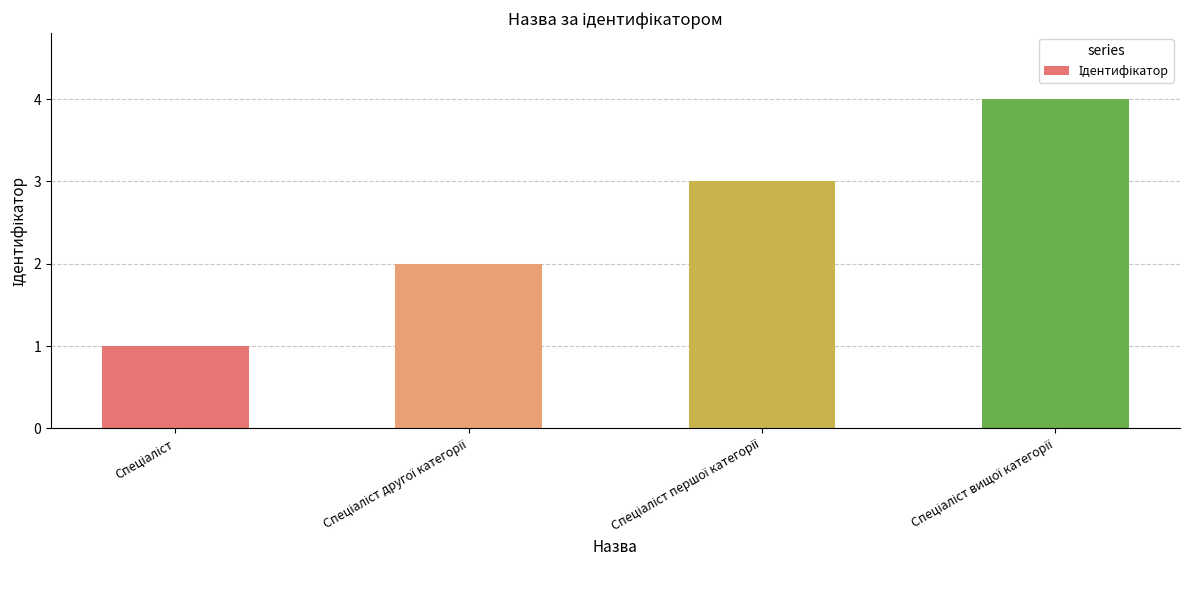

Reading left to right, transcribe all the data shown in this chart.

1	2	3	4